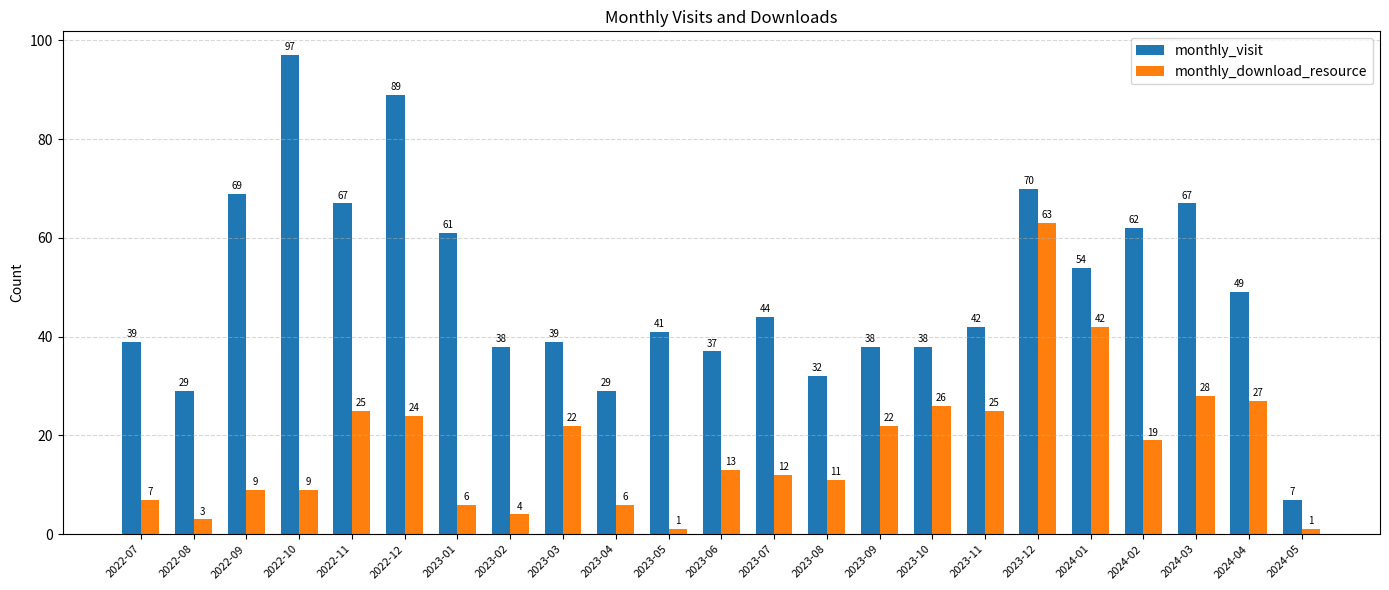

List the series in order of their peak value, highest first.

monthly_visit, monthly_download_resource